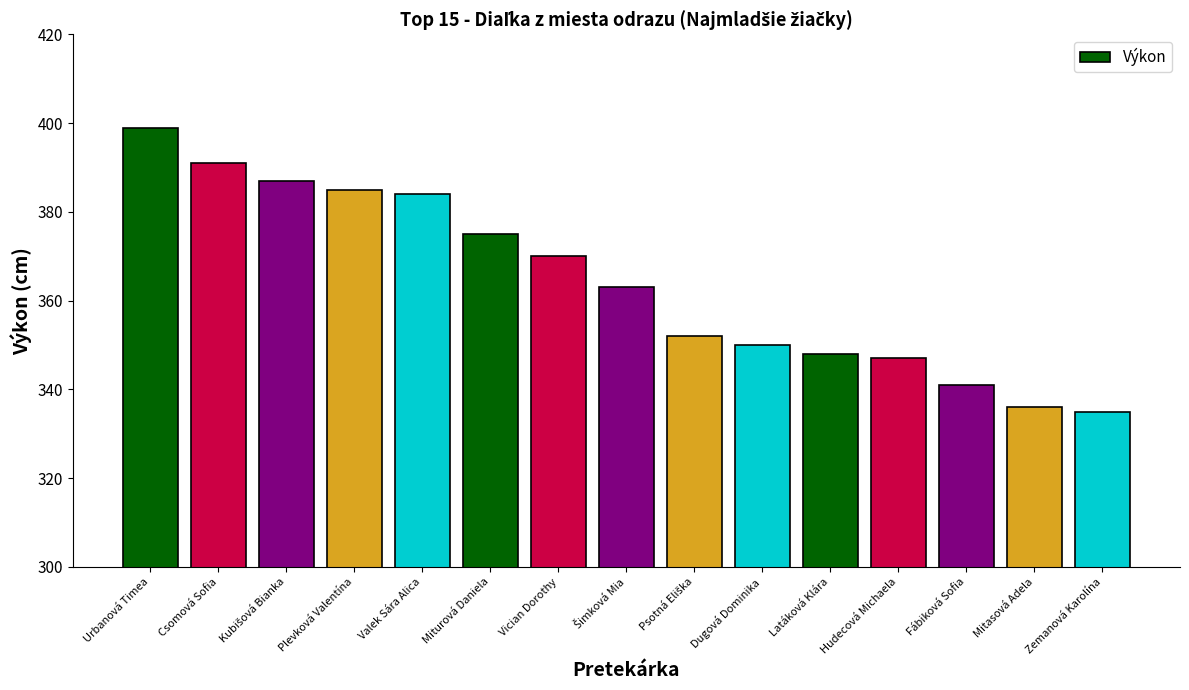

Approximately how many times larger is the value at Mitasová Adela compared to Plevková Valentína?

0.9